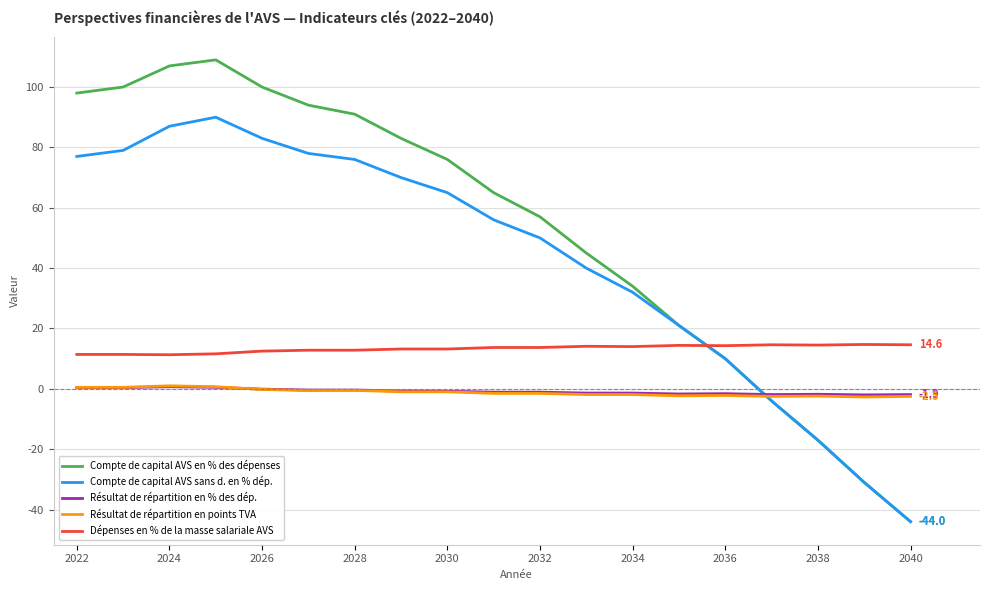

Which series has the largest range (max minus min)?

Compte de capital AVS en % des dépenses